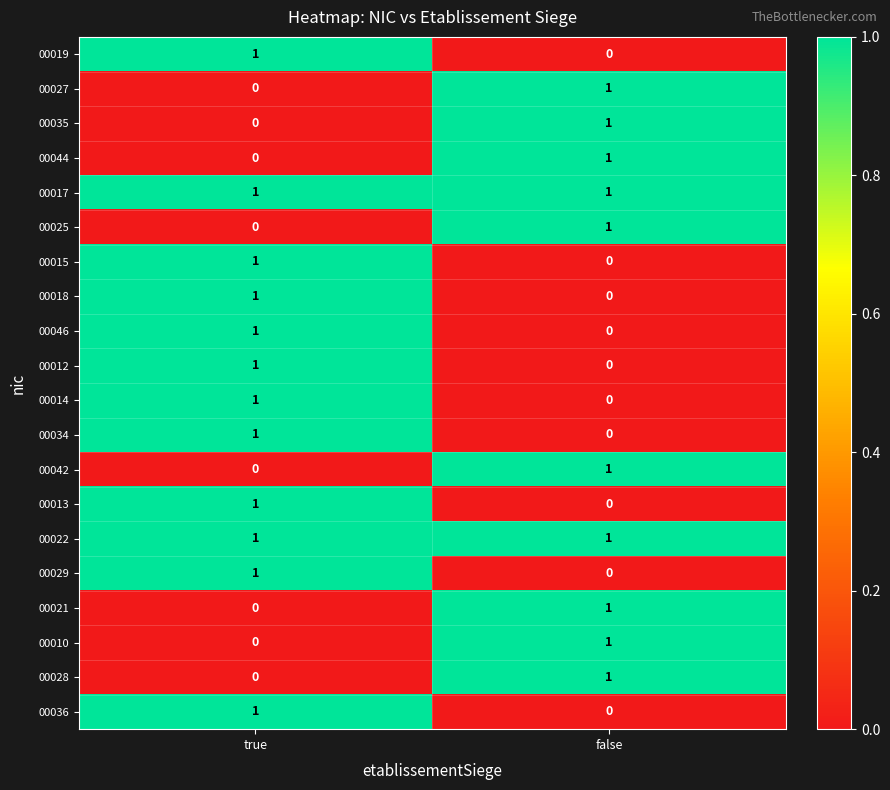

At which label does 00046 reach its peak?

true